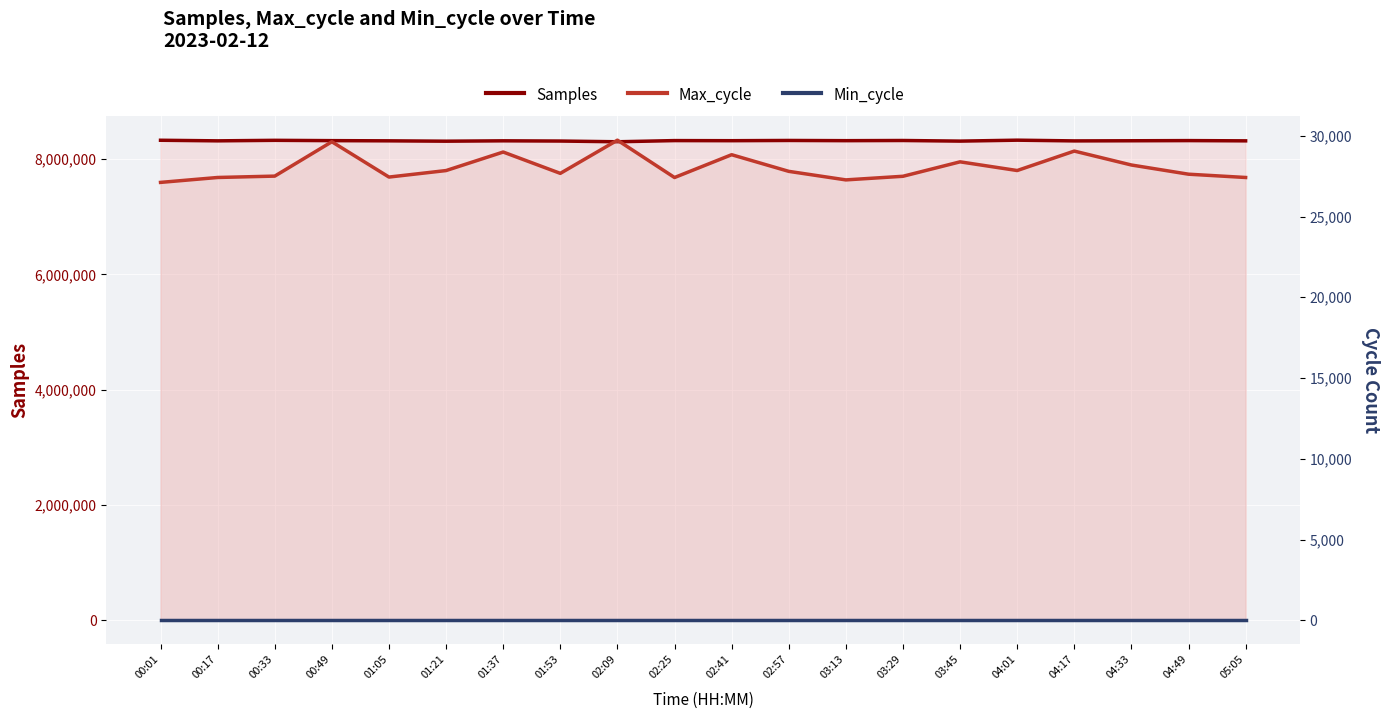

Reading left to right, list all the values displayed in this chart.

Samples: 8325538	8315303	8324303	8318873	8315536	8309268	8315833	8311943	8299351	8319750	8317919	8322049	8318383	8321379	8310648	8326910	8314431	8316757	8319671	8315303
Max_cycle: 27113	27417	27502	29630	27443	27846	28993	27672	29727	27415	28827	27797	27268	27492	28386	27848	29052	28190	27621	27417
Min_cycle: 28	28	28	28	28	28	28	28	28	28	28	28	28	28	28	28	28	28	28	28